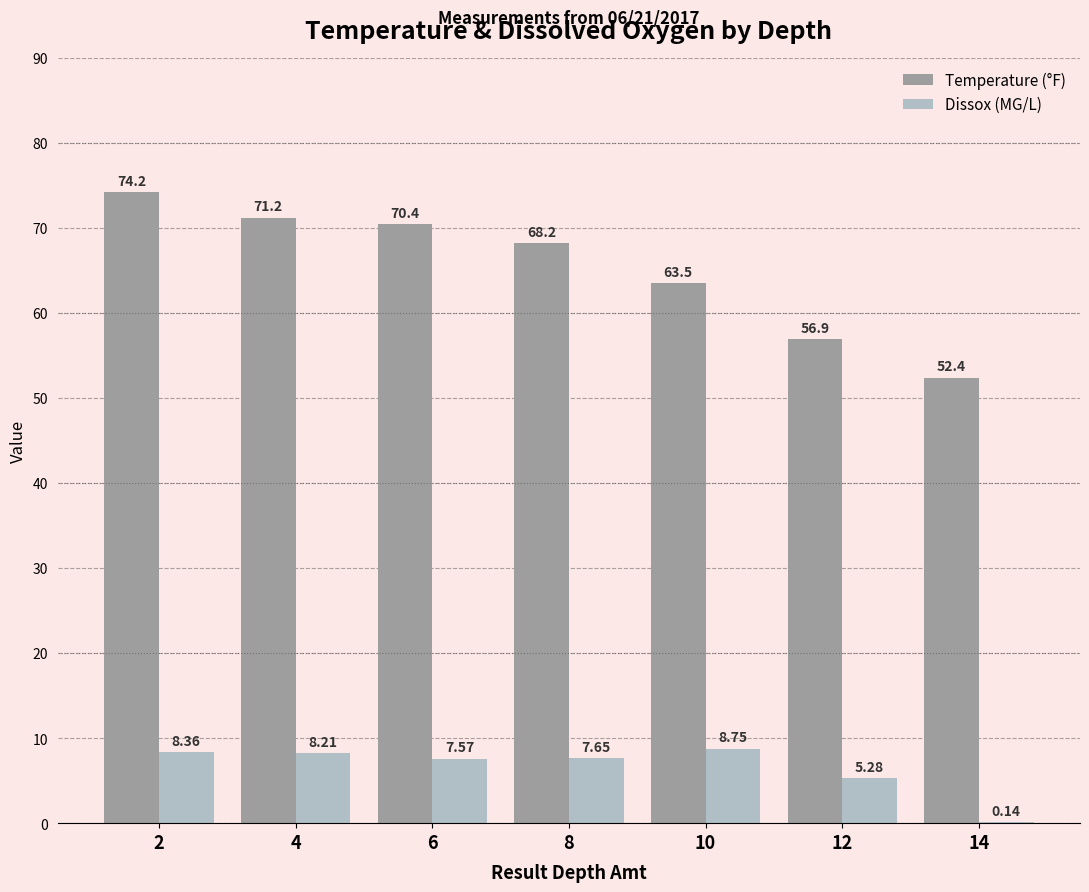

The value of Temperature (°F) at 14 is 52.4. True or false?

True